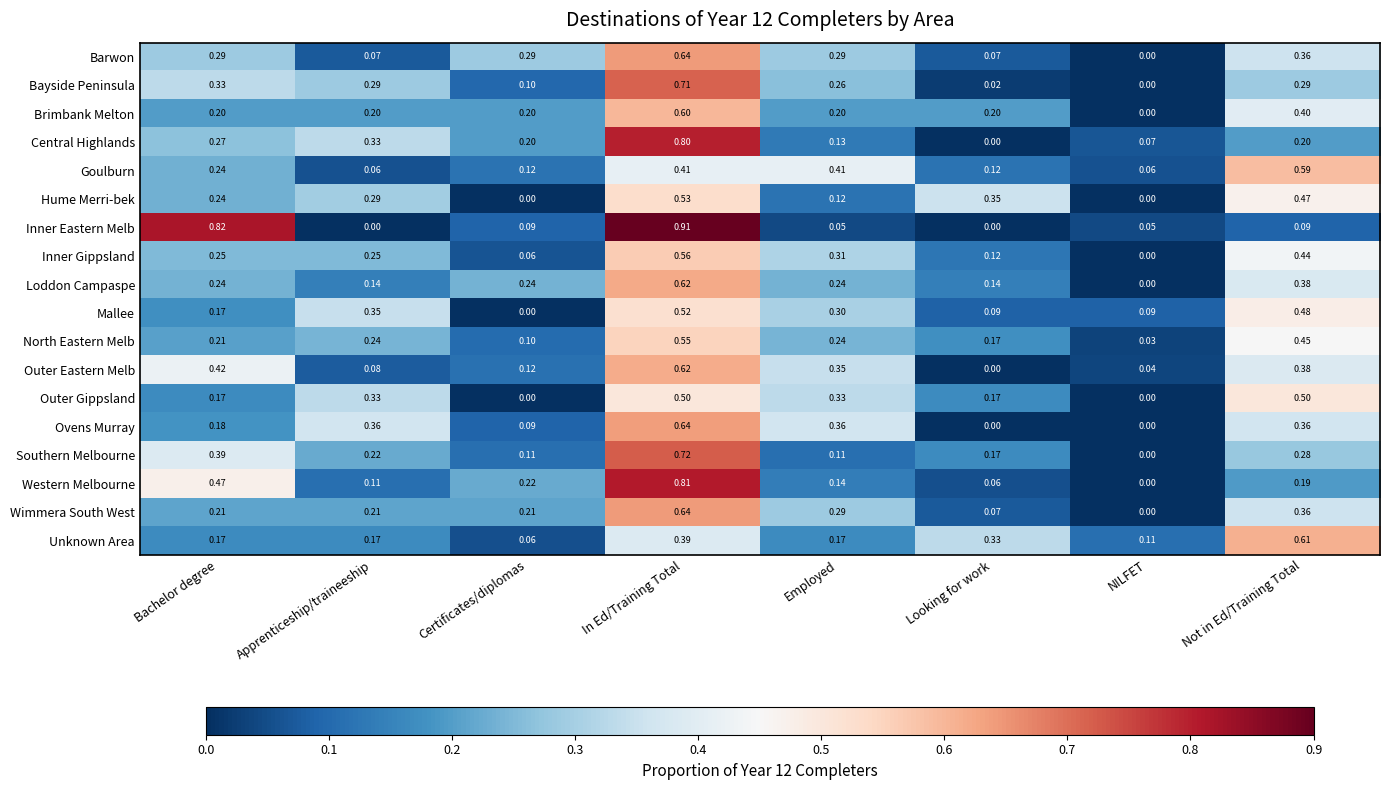

Which label corresponds to the largest value in the chart?

In Ed/Training Total